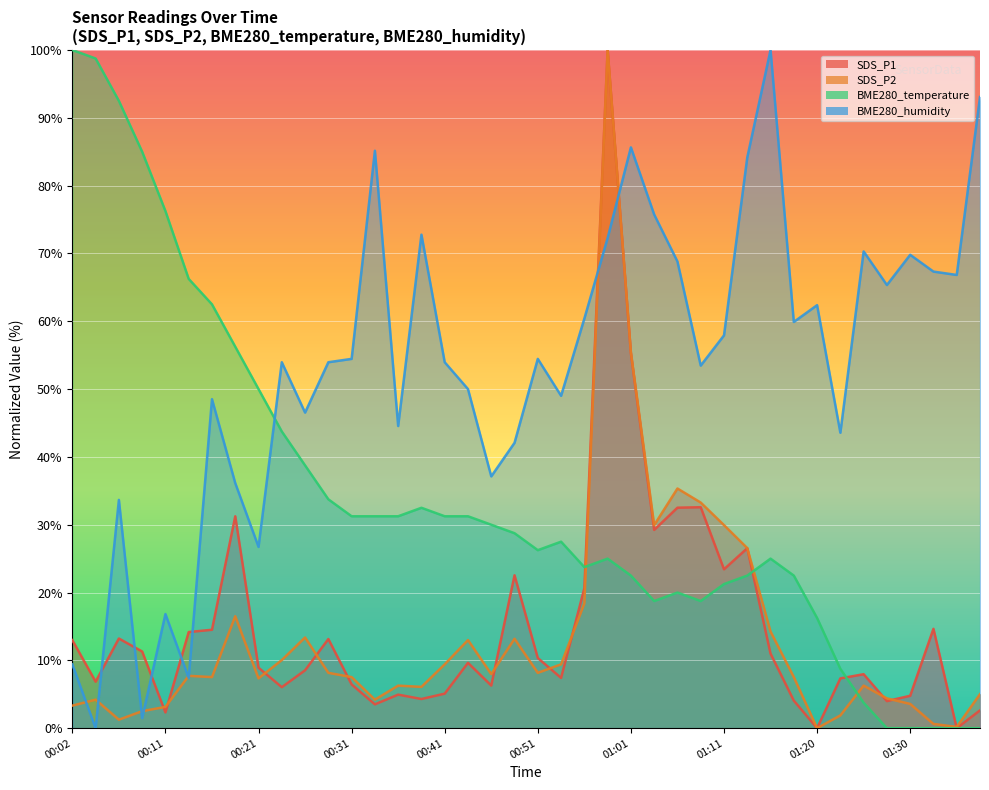

List the series in order of their peak value, lowest first.

SDS_P1, SDS_P2, BME280_temperature, BME280_humidity